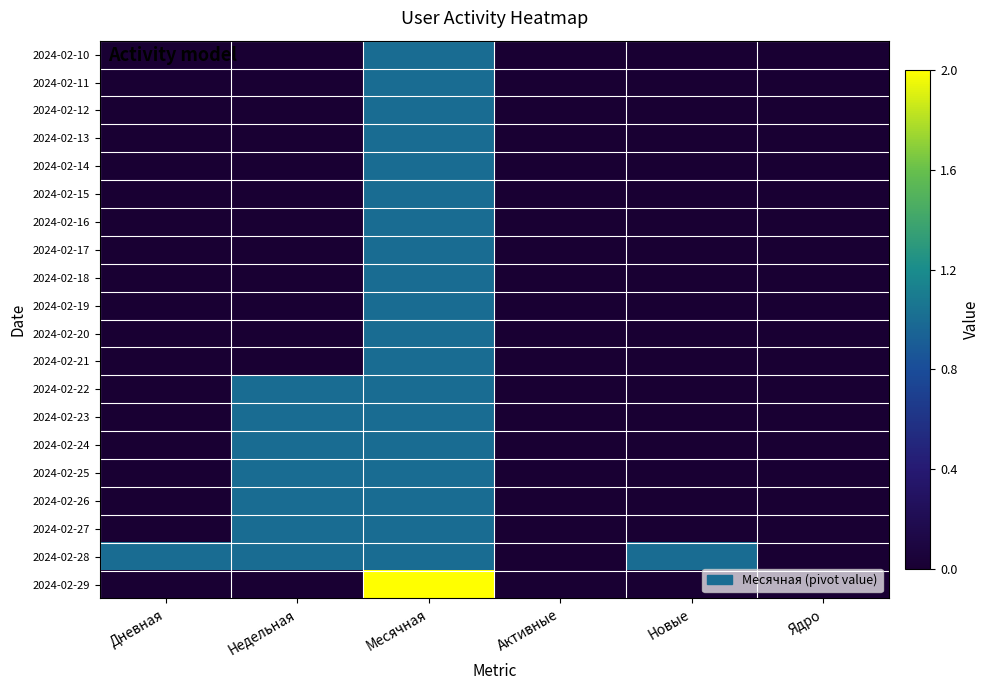

How many categories are shown in the chart?

6